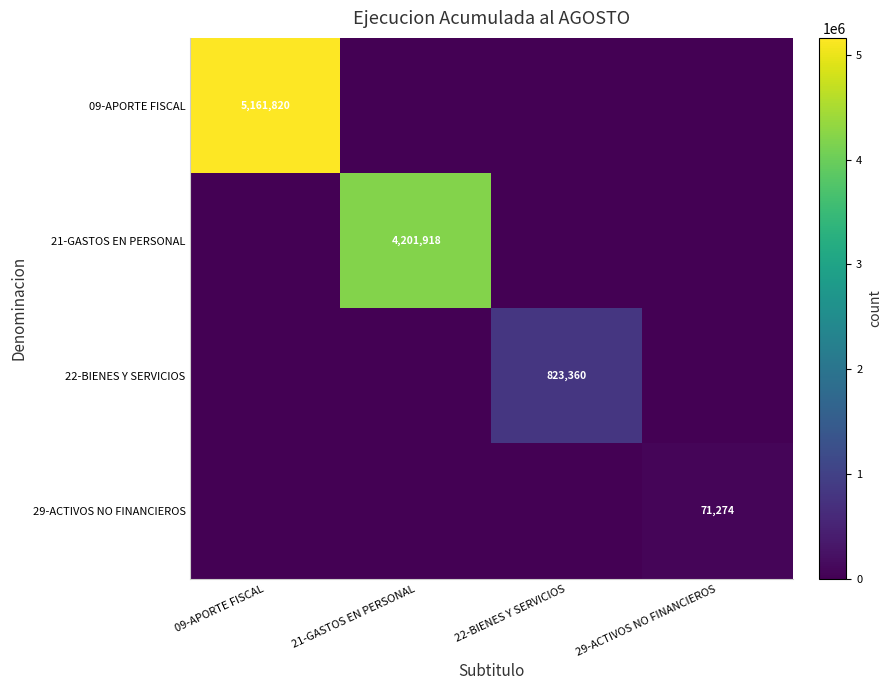

At which label is 09-APORTE FISCAL closest to 2580910?

09-APORTE FISCAL